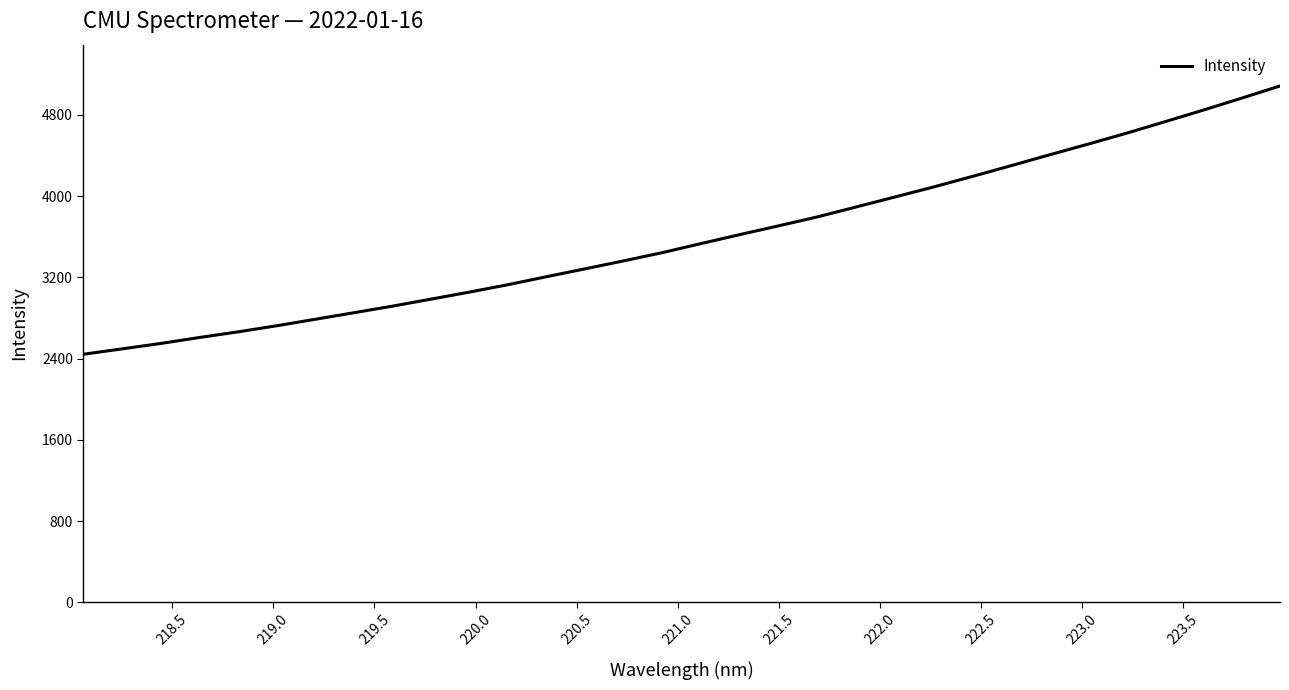

What is the average value?

3585.9